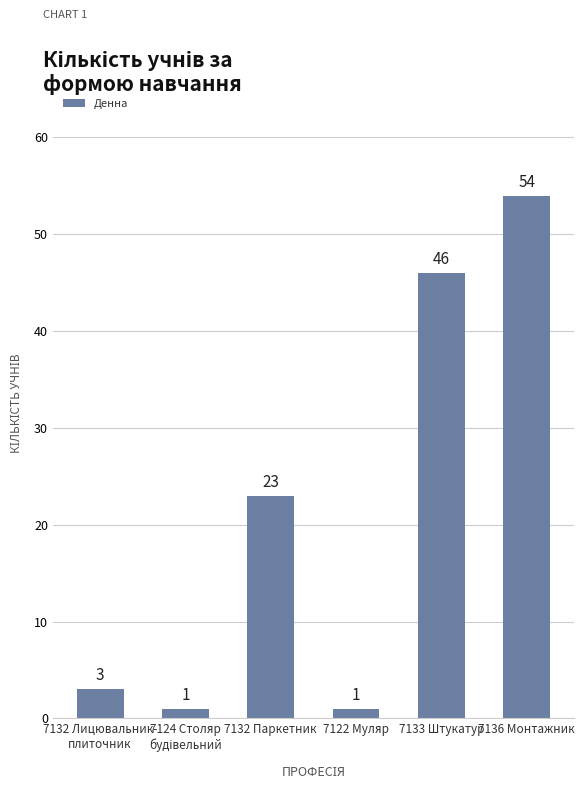

Read the value at 7136 Монтажник, to the nearest 5.

55